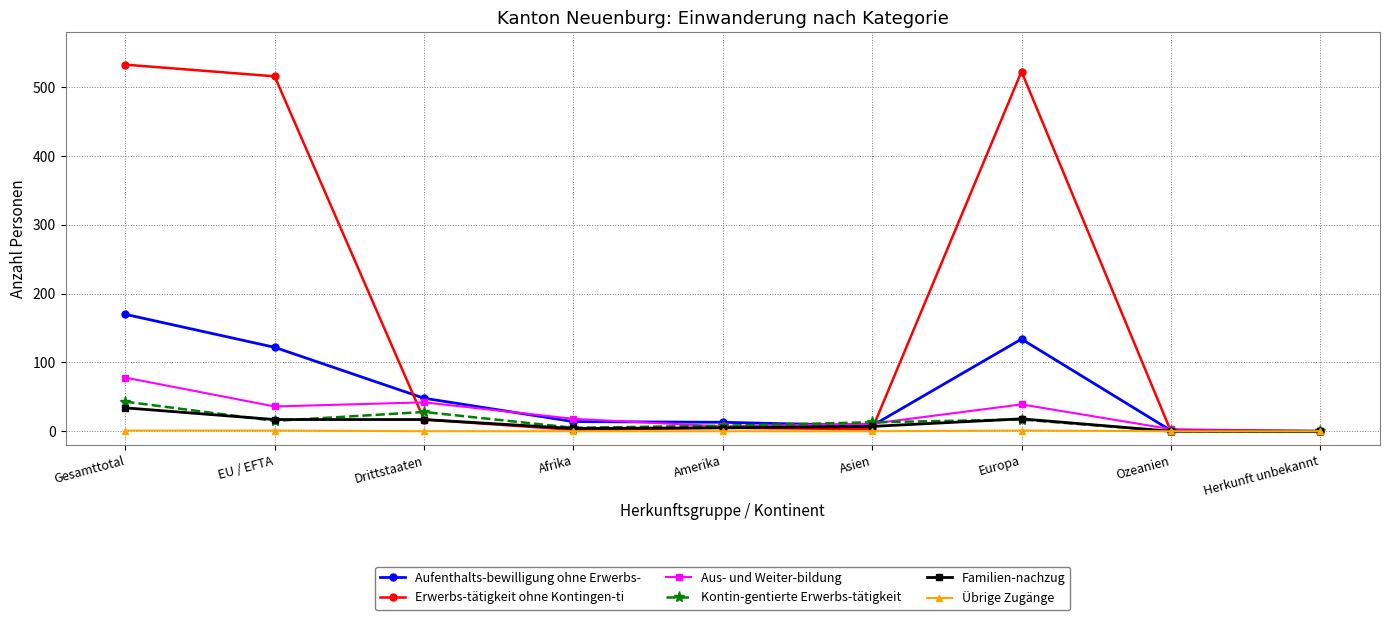

True or false: Aufenthalts-bewilligung ohne Erwerbs- has more than 0 interior local peaks.

True